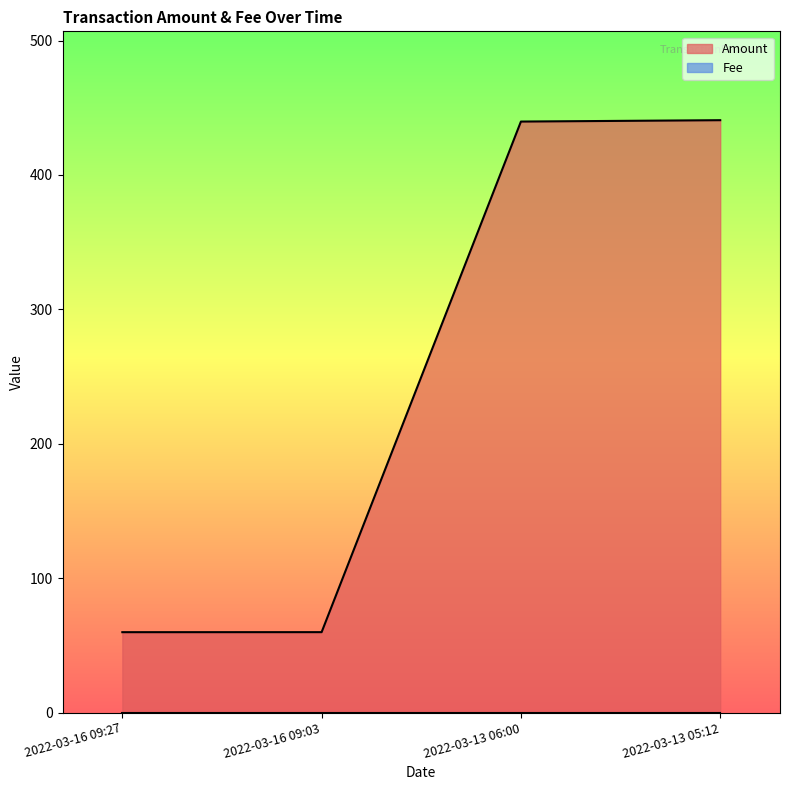

List the labels in order of value, largest first.

2022-03-13 05:12, 2022-03-13 06:00, 2022-03-16 09:03, 2022-03-16 09:27